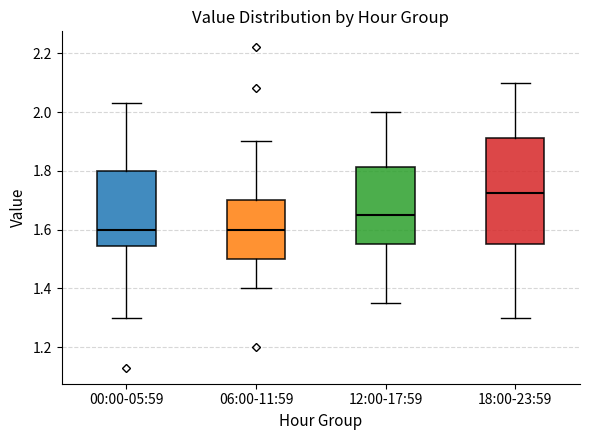

Where is the upper edge of the box for 00:00-05:59 on the y-axis? The values are not printed on the chart, so give them approximately, as read against the axis.

1.80